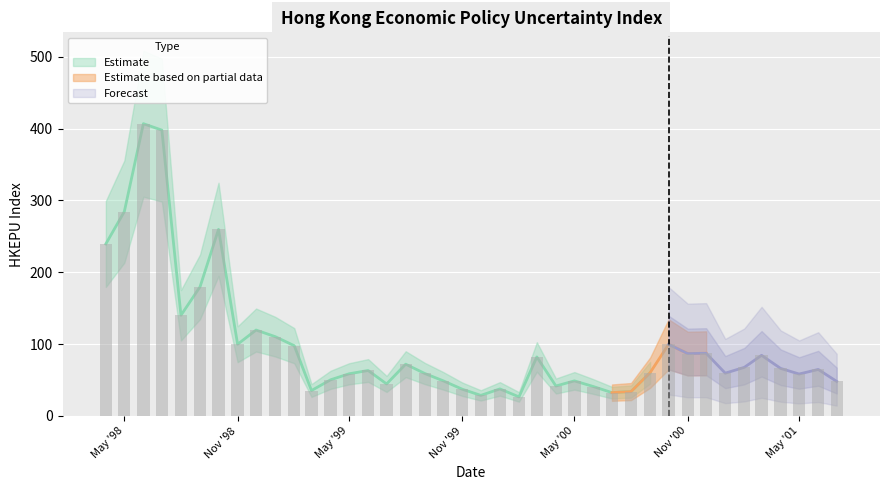

How many data points are less than 64?

20